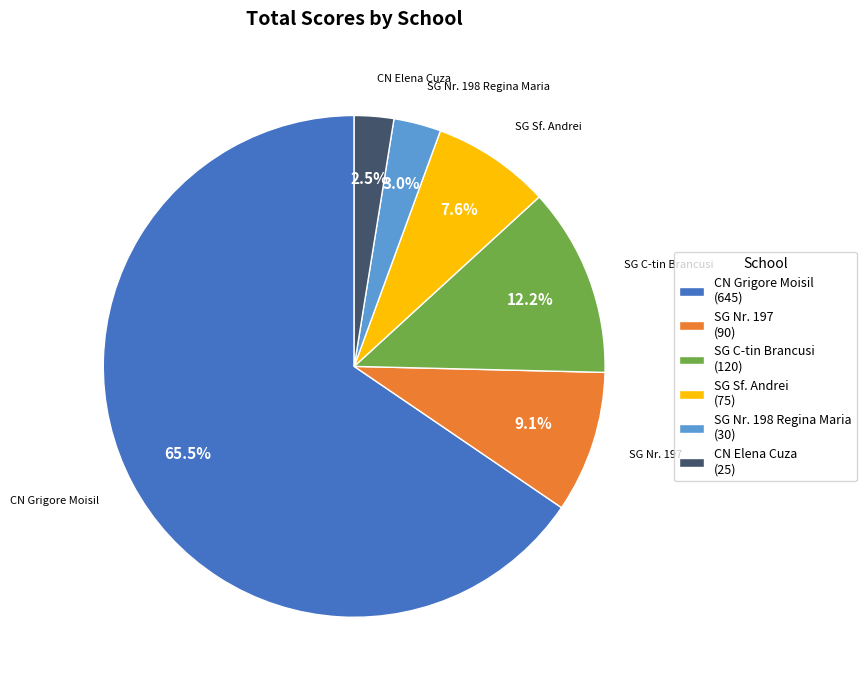

Which slice is the largest?

CN Grigore Moisil (645)